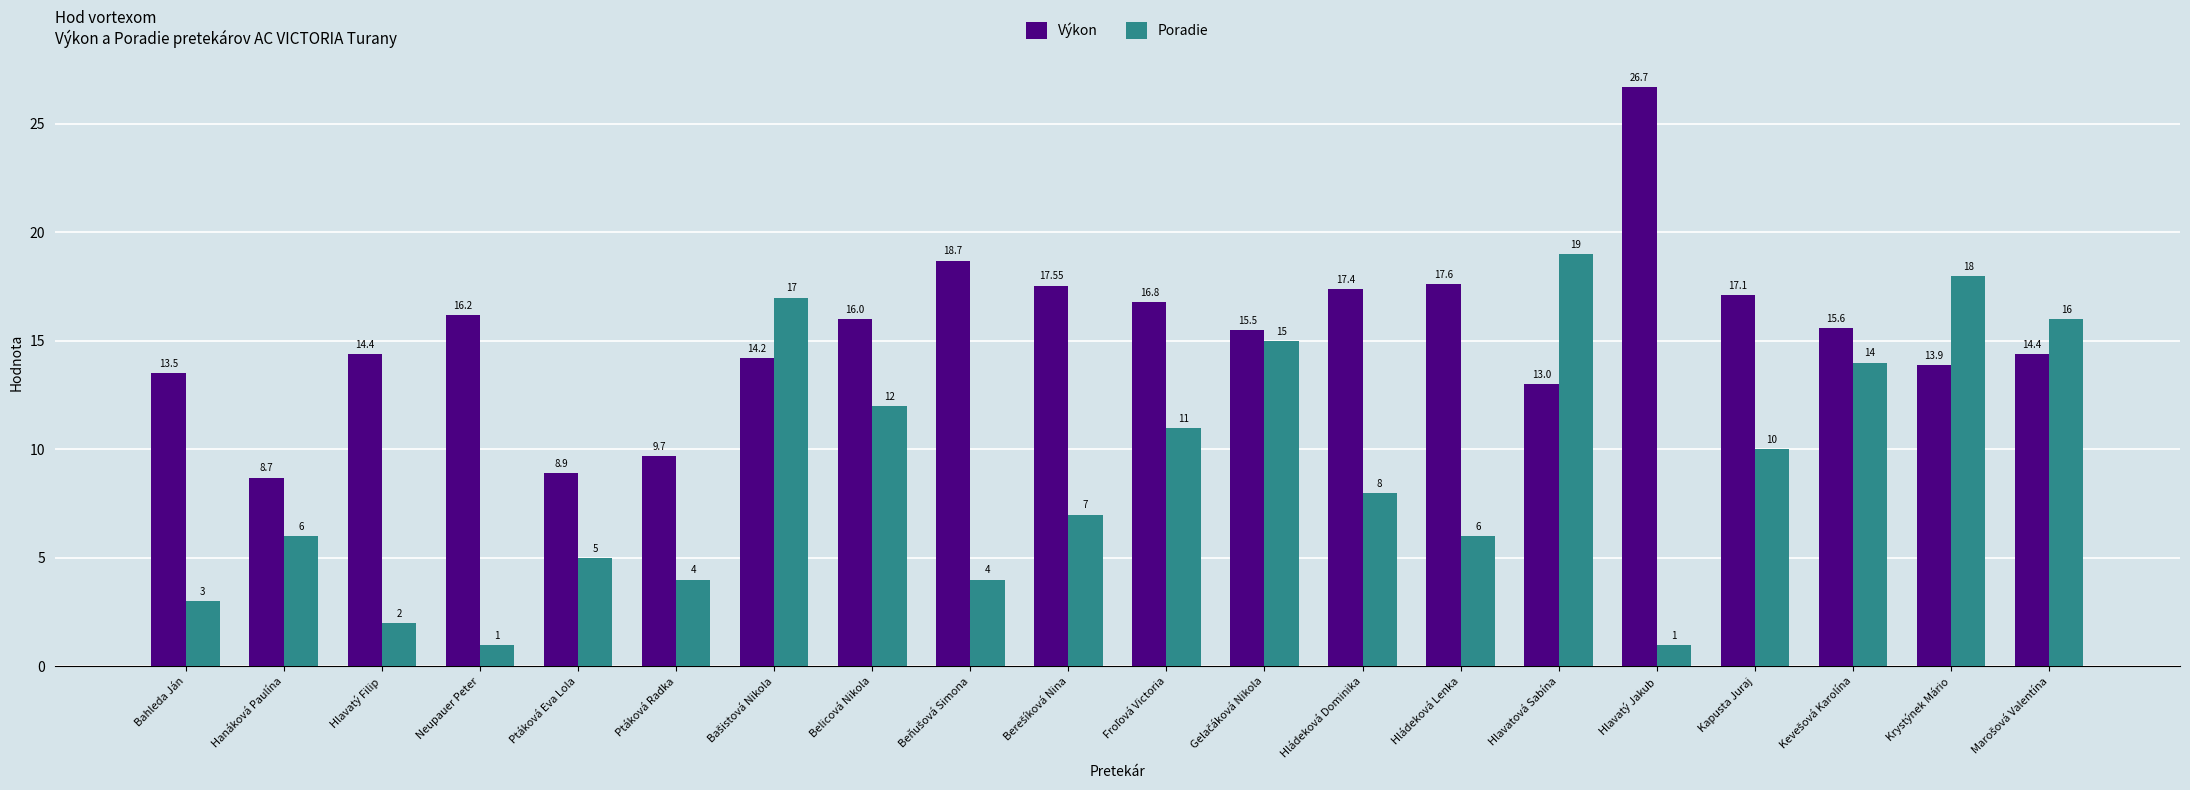

What are all the series names shown in the legend?

Výkon, Poradie